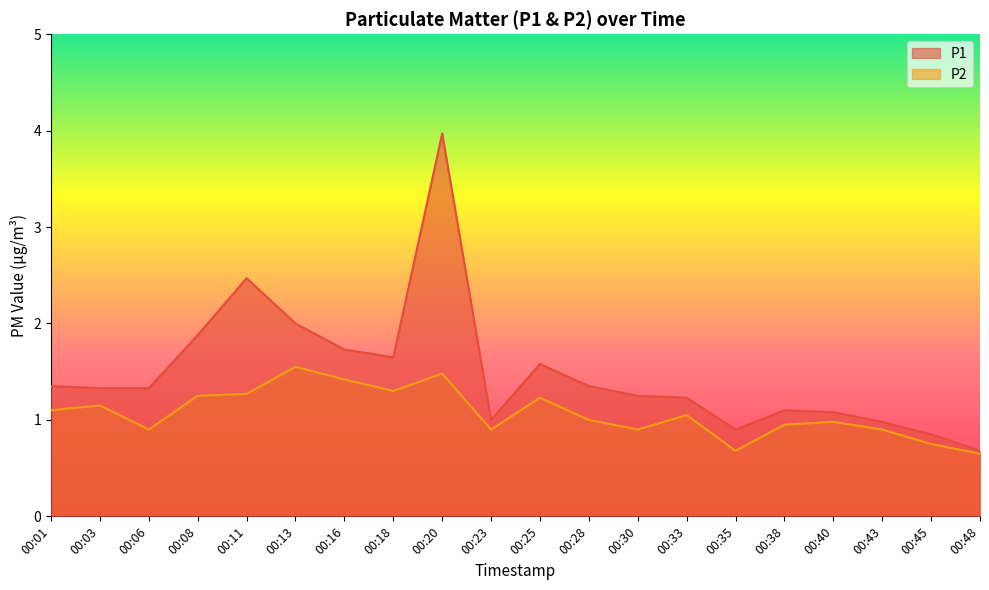

The value of P1 at 00:06 is 1.3. True or false?

True